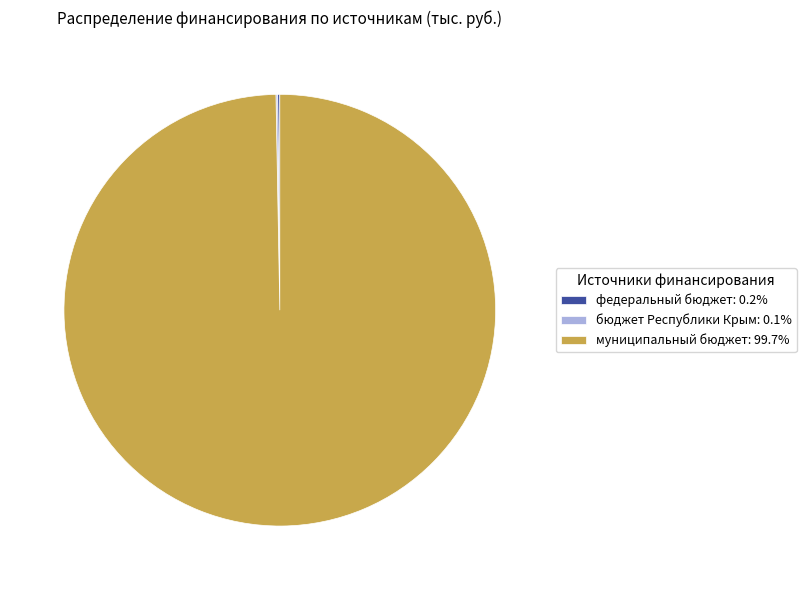

Does any single category account for the majority?

Yes